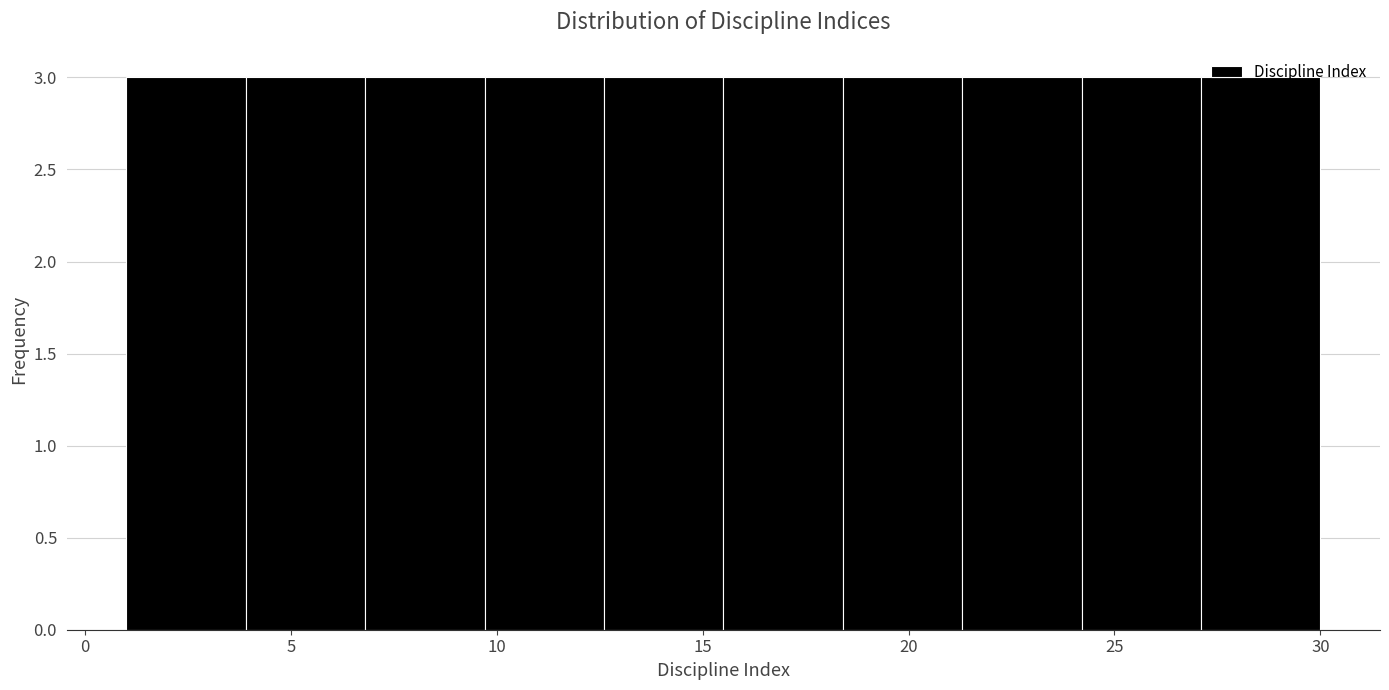

How tall is the bar that spans 12.6 to 15.5 on the x-axis? Neither the bar edges nor the heights are printed on the chart, so give them approximately, as read against the axes.

3